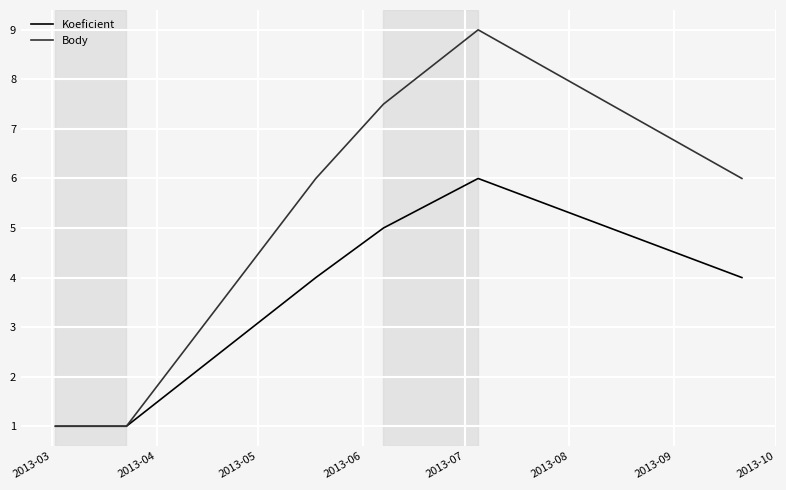

List the series in order of their peak value, highest first.

Body, Koeficient